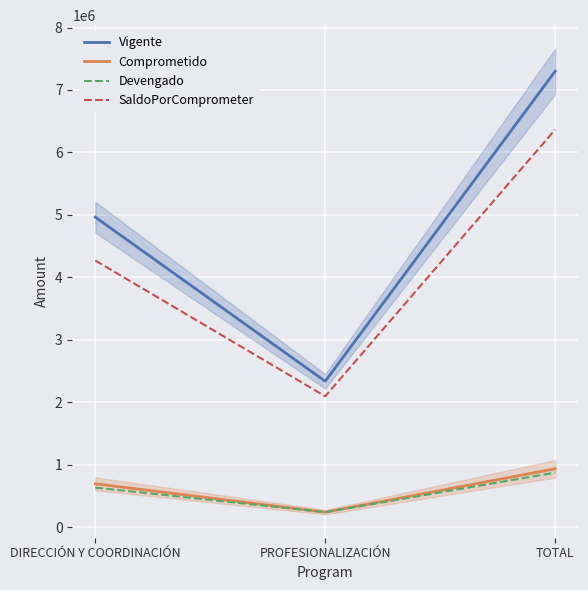

What are all the series names shown in the legend?

Vigente, Comprometido, Devengado, SaldoPorComprometer